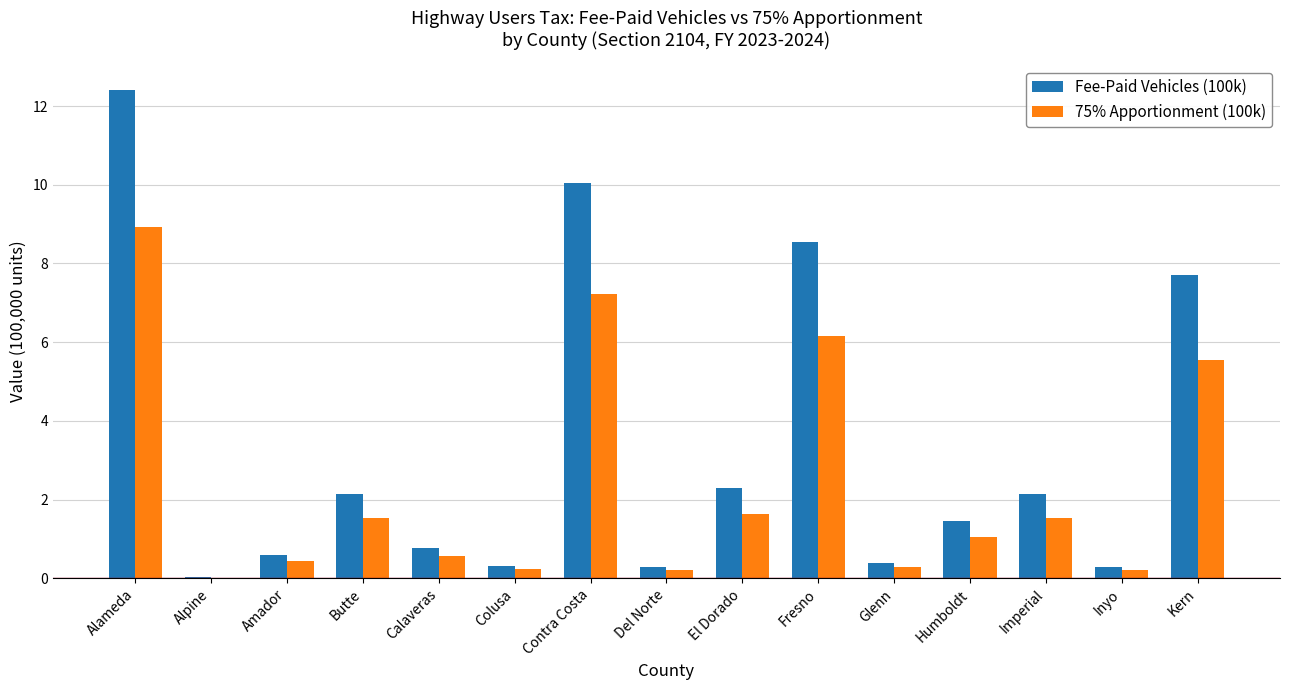

How many categories are shown in the chart?

15